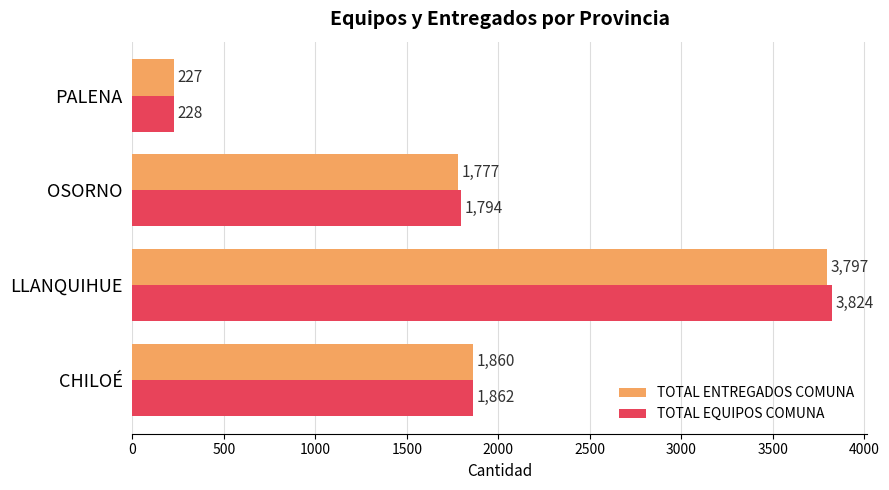

Rank the series by their maximum value, from lowest to highest.

TOTAL ENTREGADOS COMUNA, TOTAL EQUIPOS COMUNA